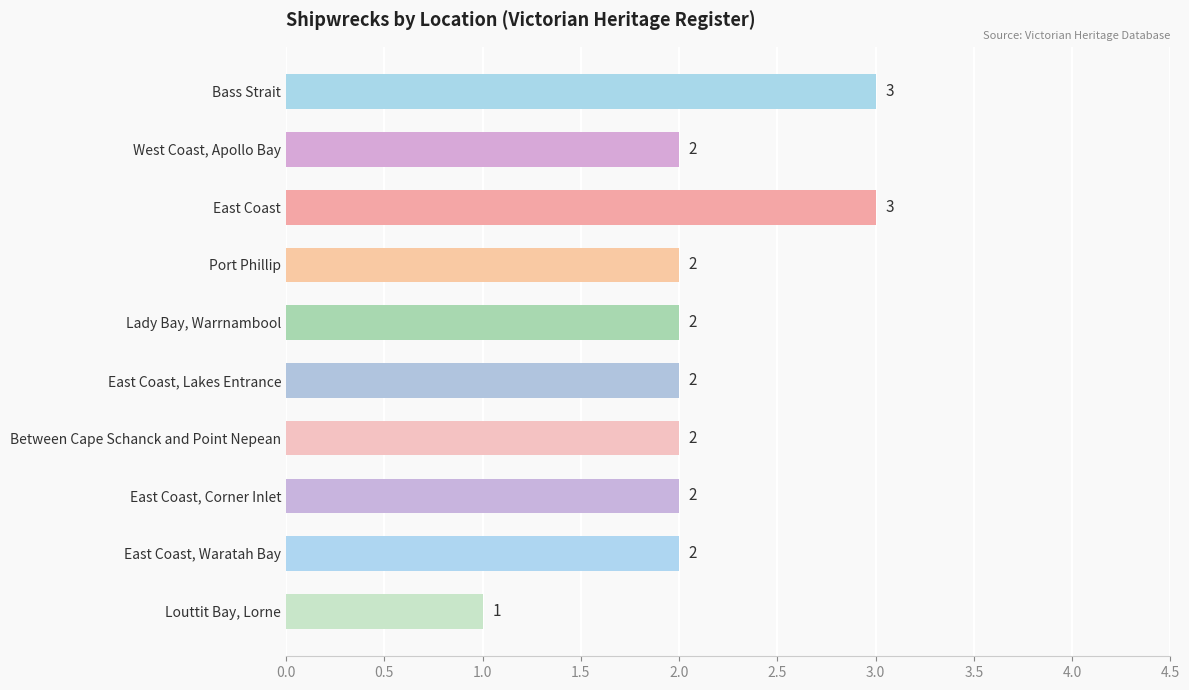

Is it true that the value at East Coast, Lakes Entrance is 2?

True